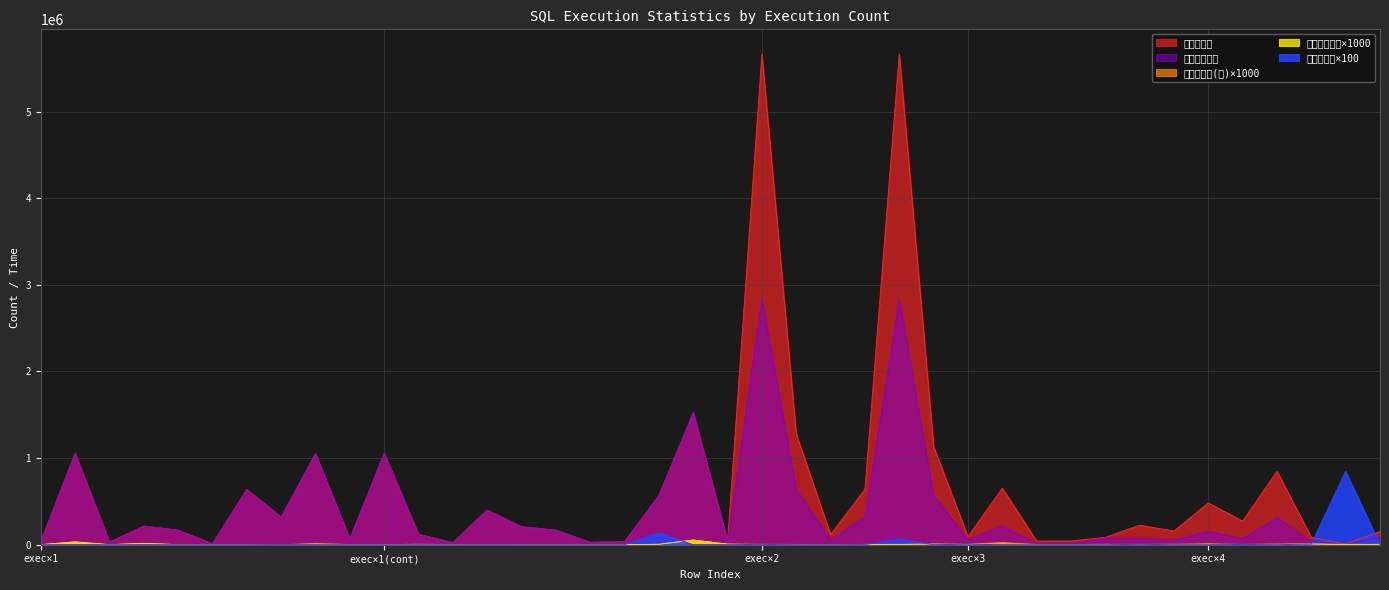

How many distinct data groups are displayed?

5